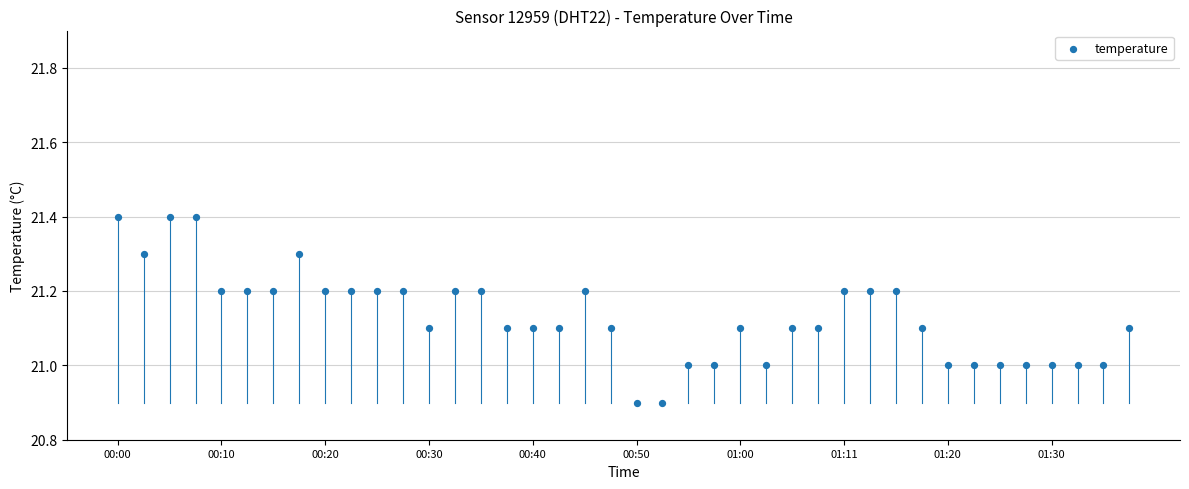

What is the range of Y values (max minus min)?

0.5